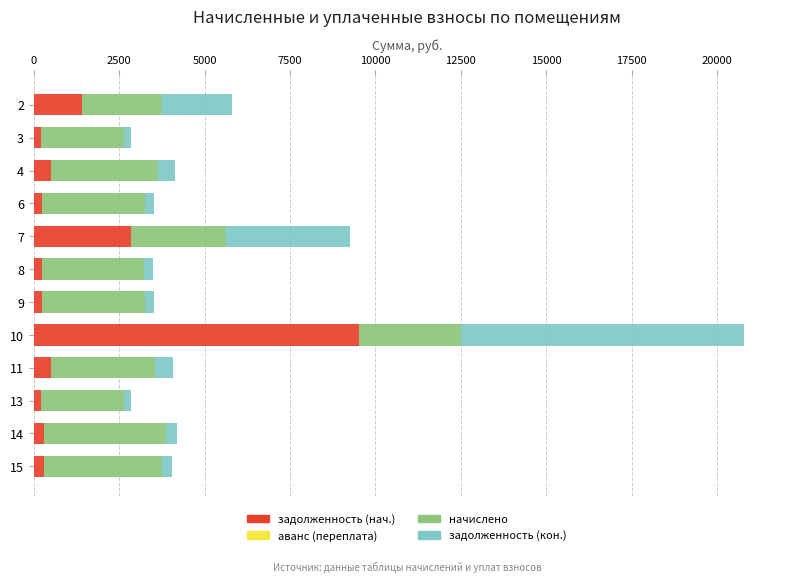

What is the highest value of the задолженность (нач.) series?

9512.1